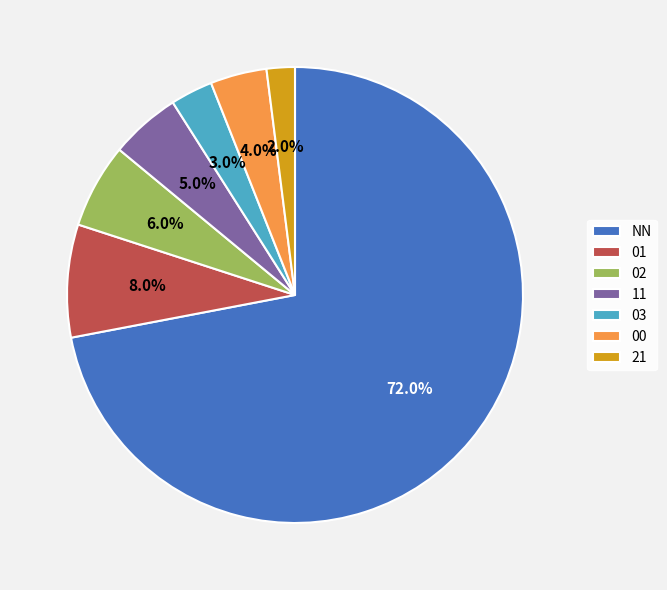

To the nearest percent, what is the difference between the largest and smallest slice percentages?

70%